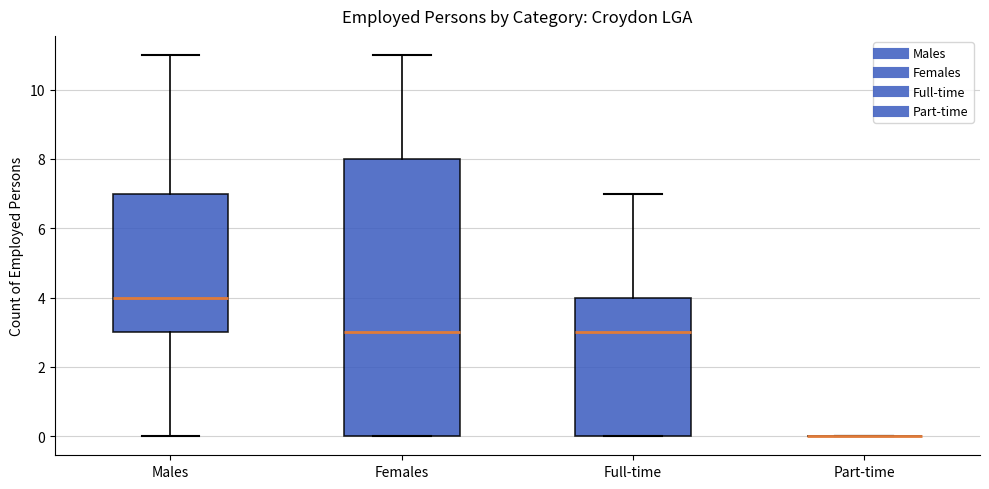

Reading left to right, transcribe this box plot: for each box, give where its median line is, the range the box spans, and where its two whiskers end, as read against the y-axis. The values are not printed on the chart, so give them approximately, as read against the axis.

Males: median 4, box 3 to 7, whiskers 0 to 11
Females: median 3, box 0 to 8, whiskers 0 to 11
Full-time: median 3, box 0 to 4, whiskers 0 to 7
Part-time: box collapsed to a line at 0, whiskers 0 to 0